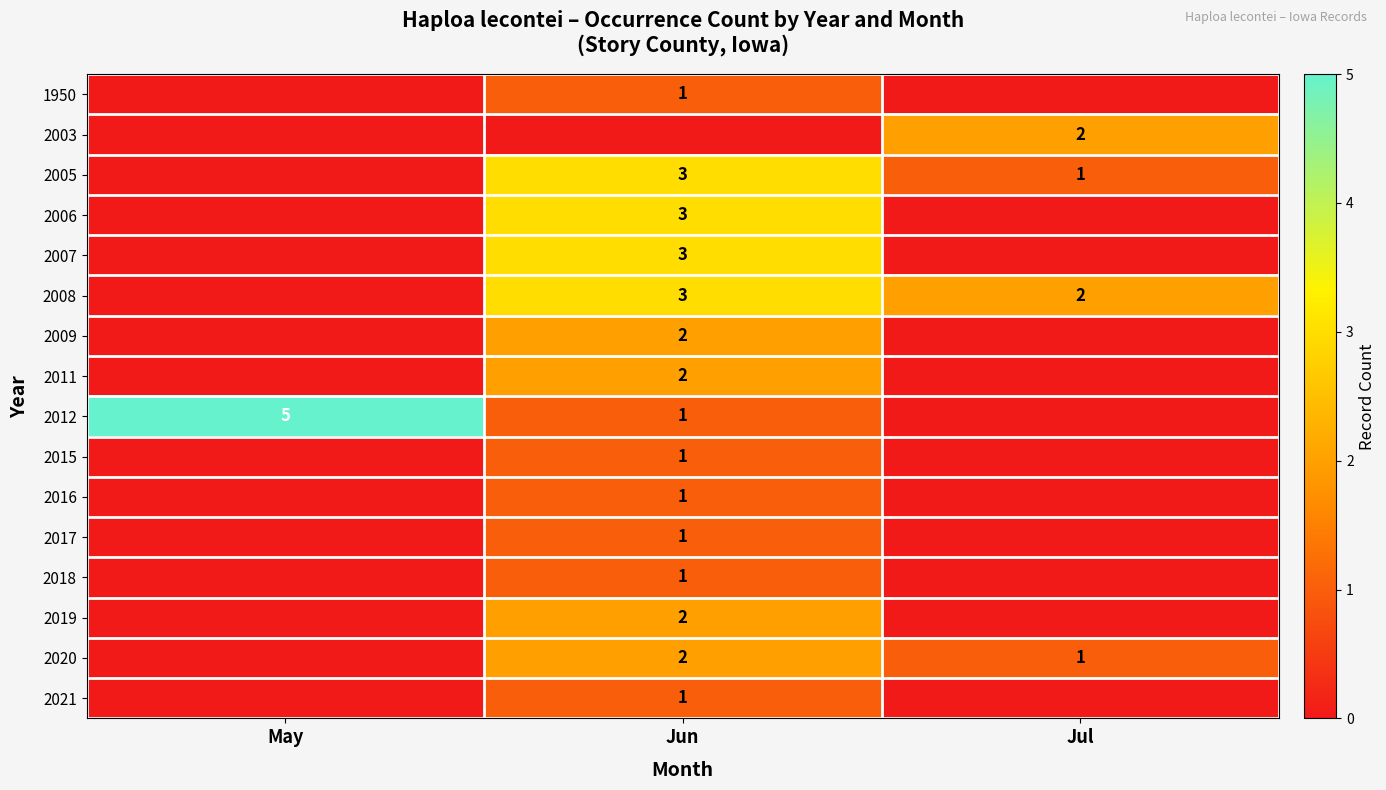

What is the total value across all series at Jul?

6